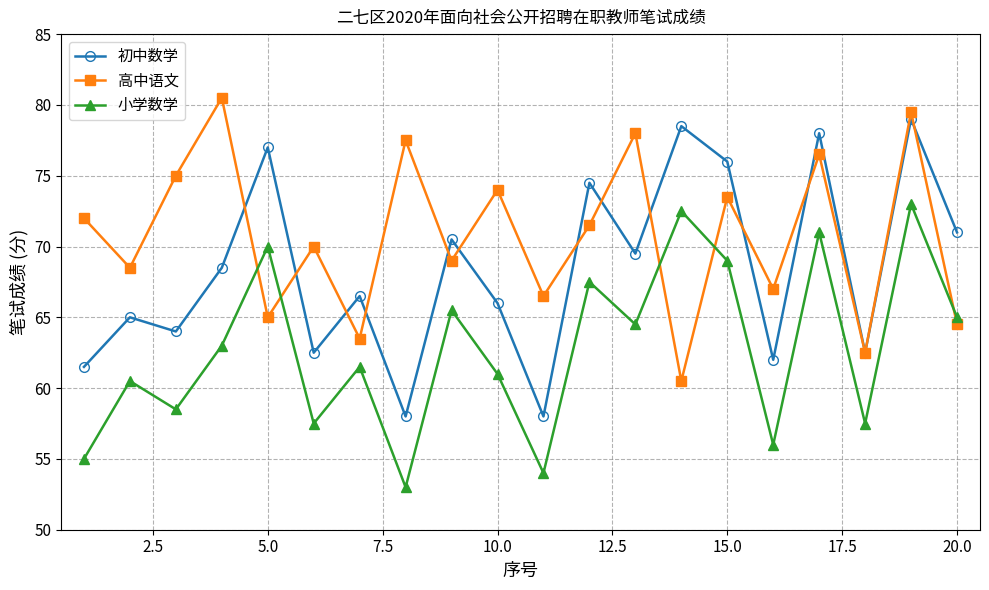

List the series in order of their peak value, highest first.

高中语文, 初中数学, 小学数学